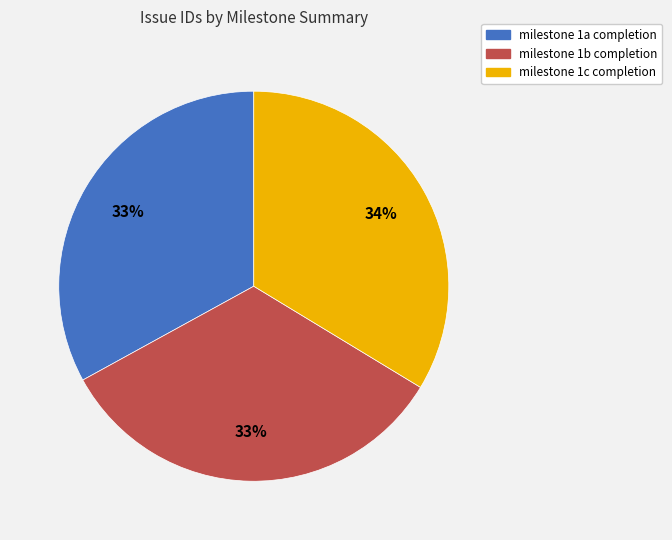

To the nearest percent, what is the average slice percentage?

33%